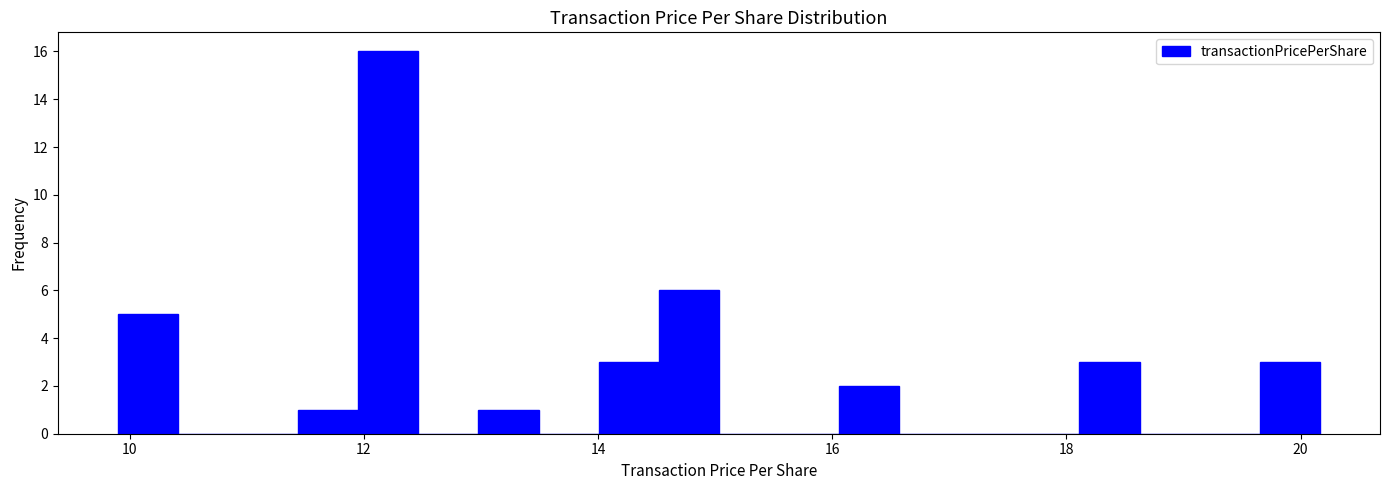

Read against the x-axis, roughly where is the centre of the tallest bar?

12.2